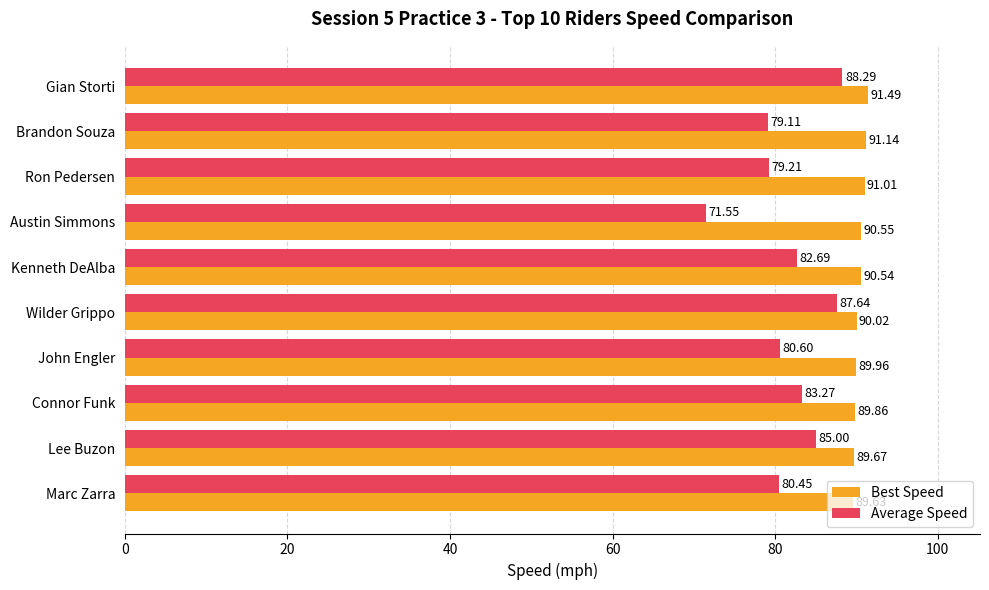

Is the value of Best Speed at Gian Storti greater than the value of Average Speed at John Engler?

Yes